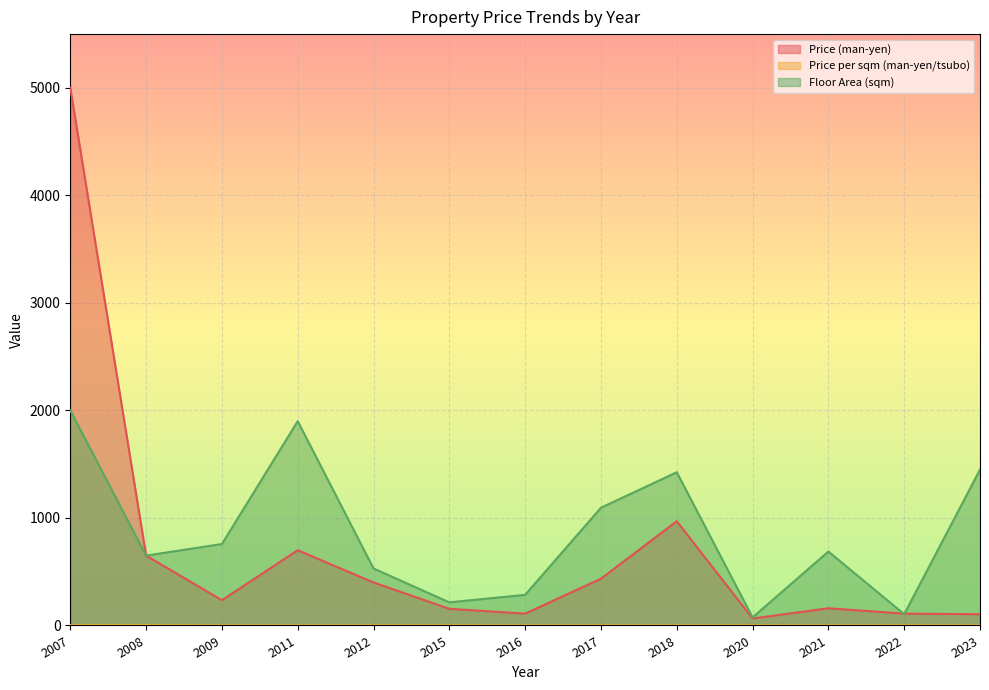

How many interior local peaks does the Price (man-yen) series have?

3